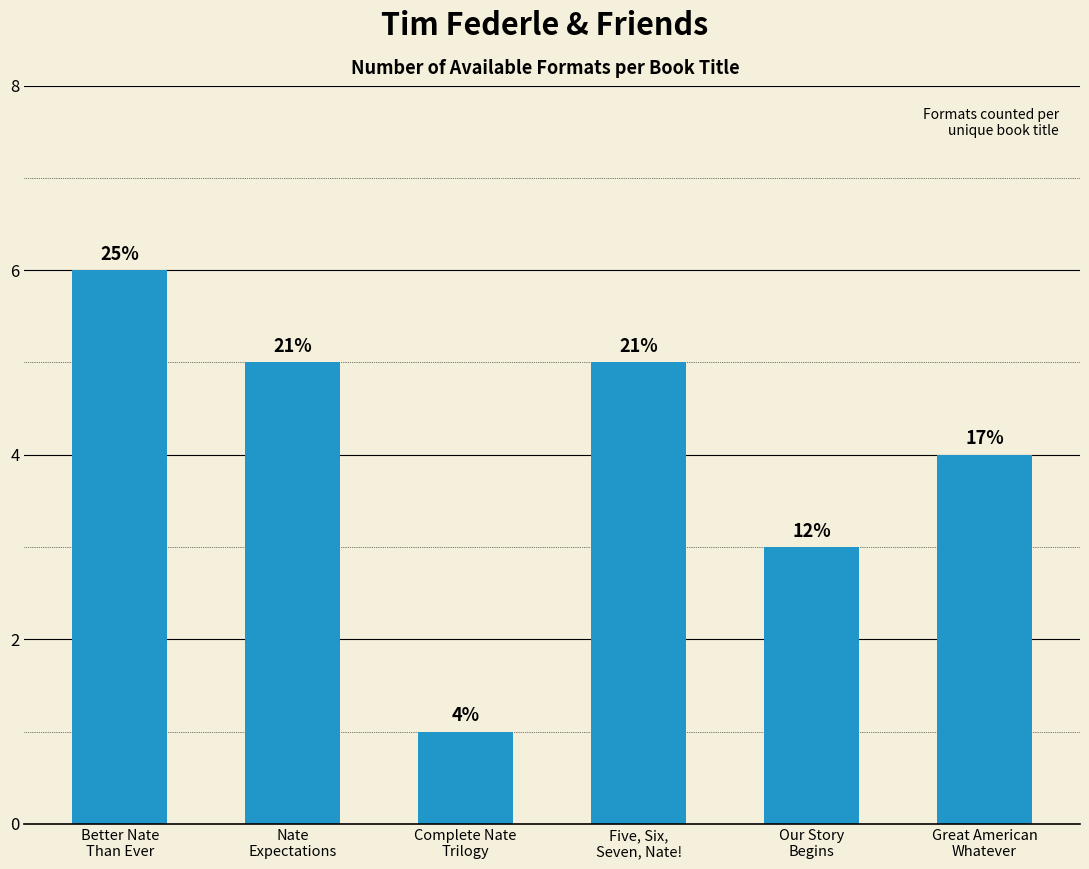

What is the value of the 2nd bar from the left?

5